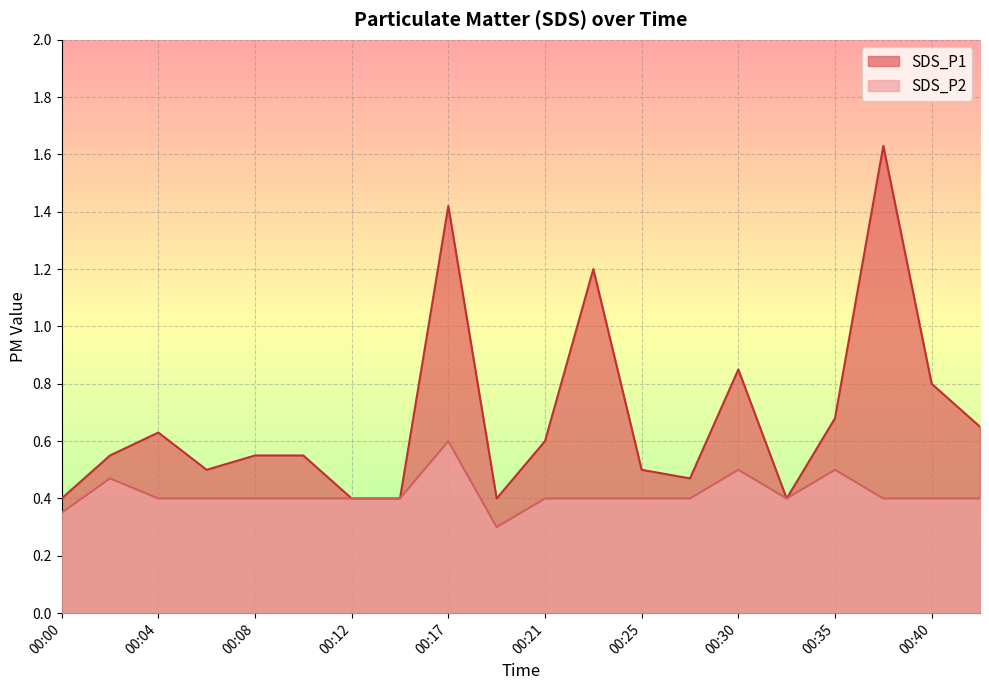

Rank the series by their average value, from highest to lowest.

SDS_P1, SDS_P2